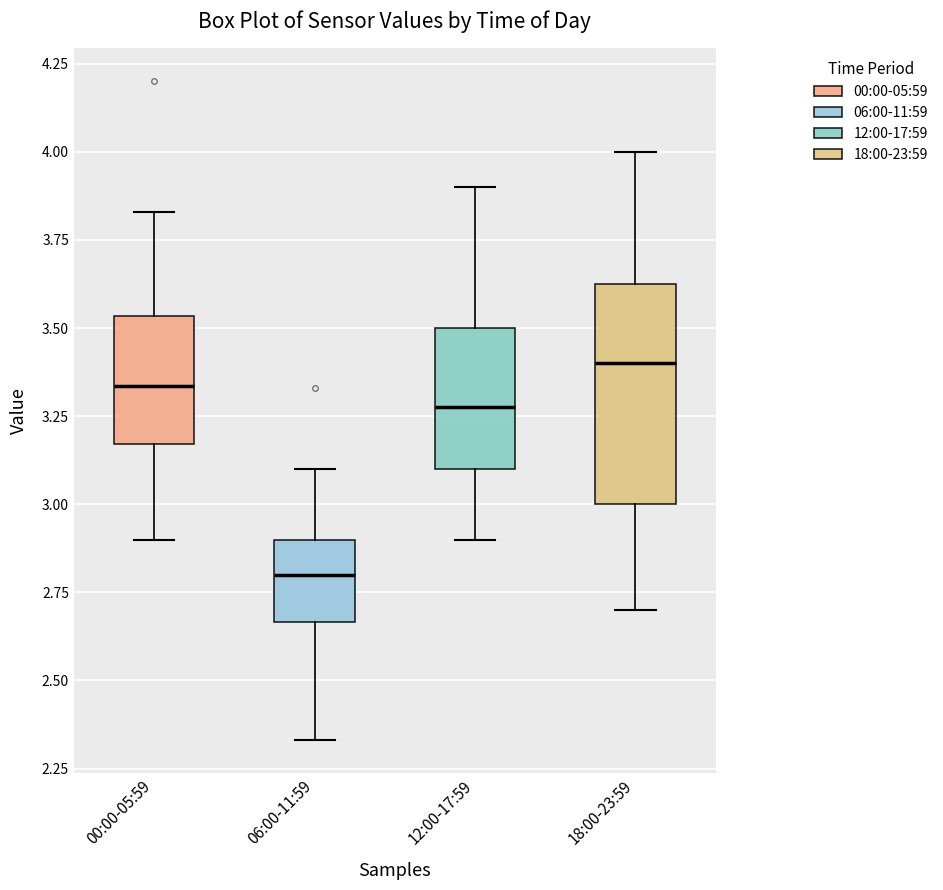

Which box has the highest median line?

18:00-23:59